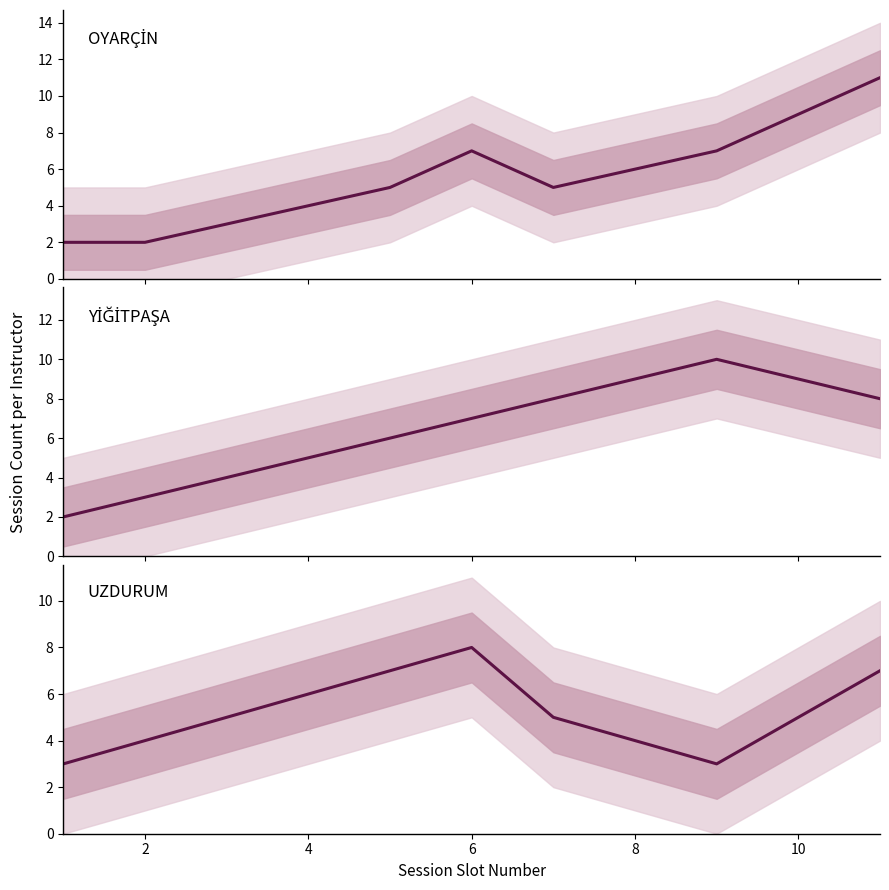

How many data points in OYARÇİN are above 5?

5